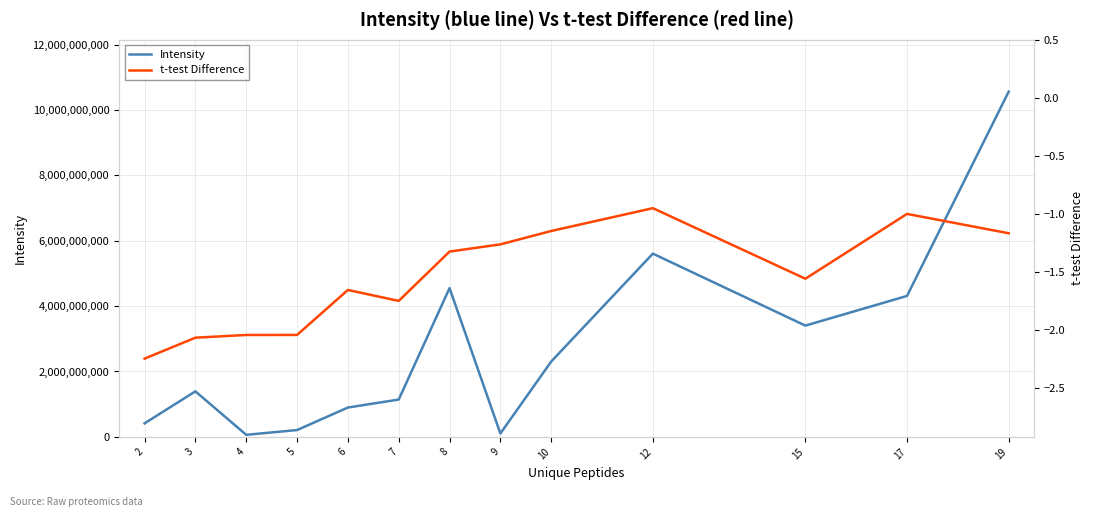

In Intensity, how many points are lower than both neighbors (excluding endpoints)?

3